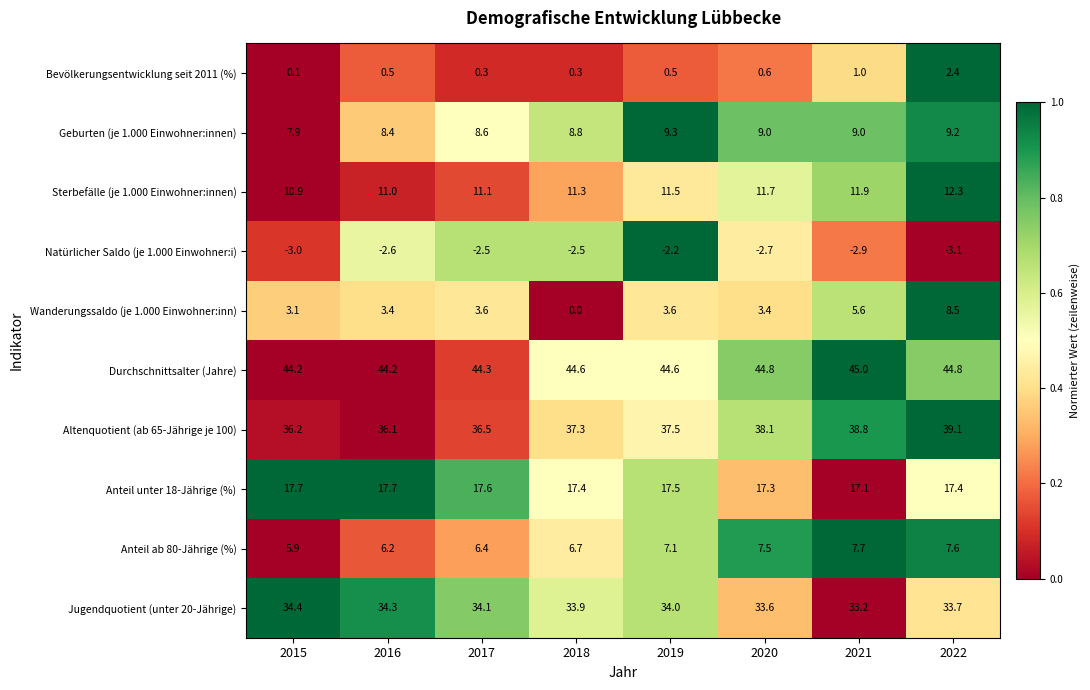

Between 2018 and 2020, which series saw the biggest shift?

Wanderungssaldo (je 1.000 Einwohner:inn)